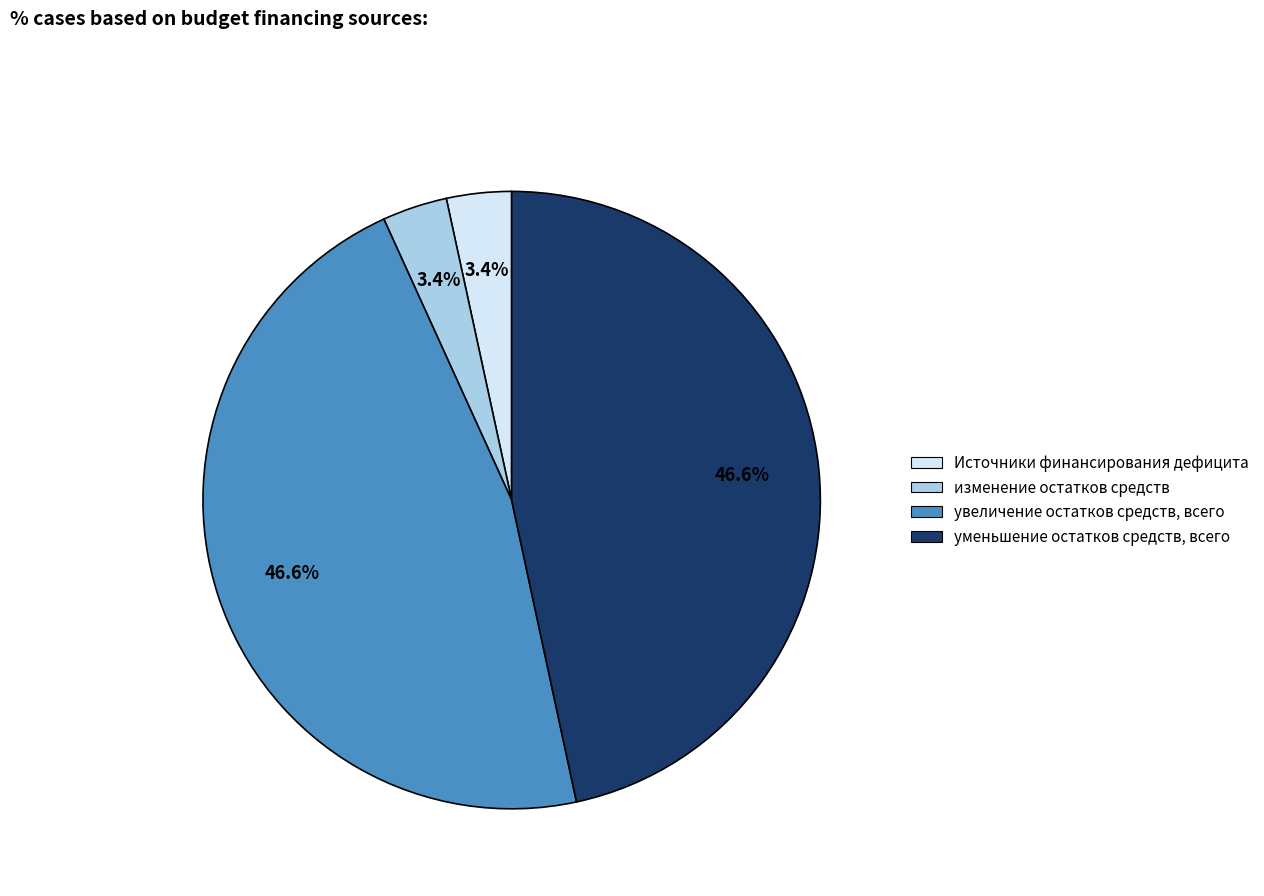

Is there any slice that represents more than half of the pie?

No